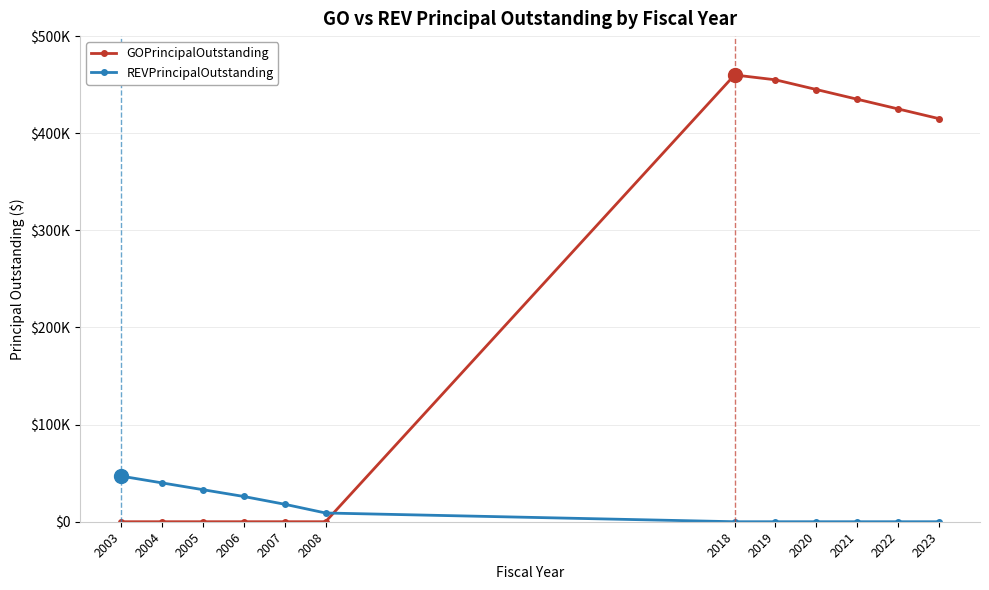

Count the REVPrincipalOutstanding values in the range 0 to 33000.

10